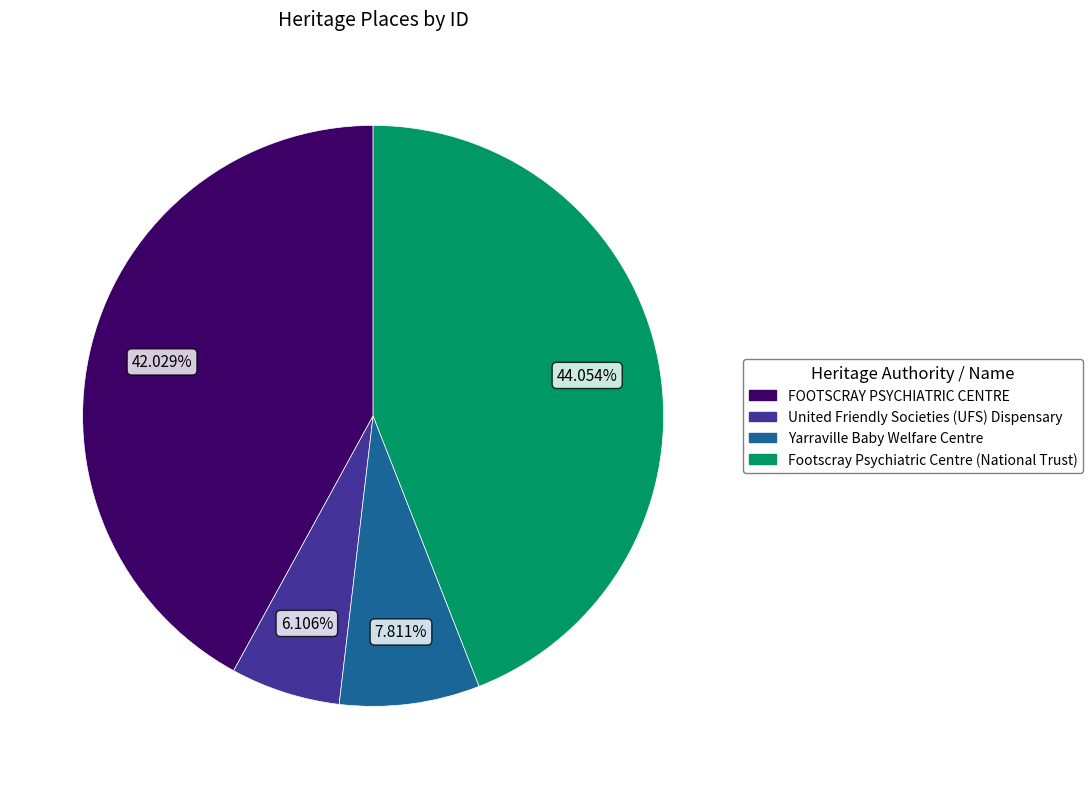

The Yarraville Baby Welfare Centre slice represents 8% of the pie. True or false?

True